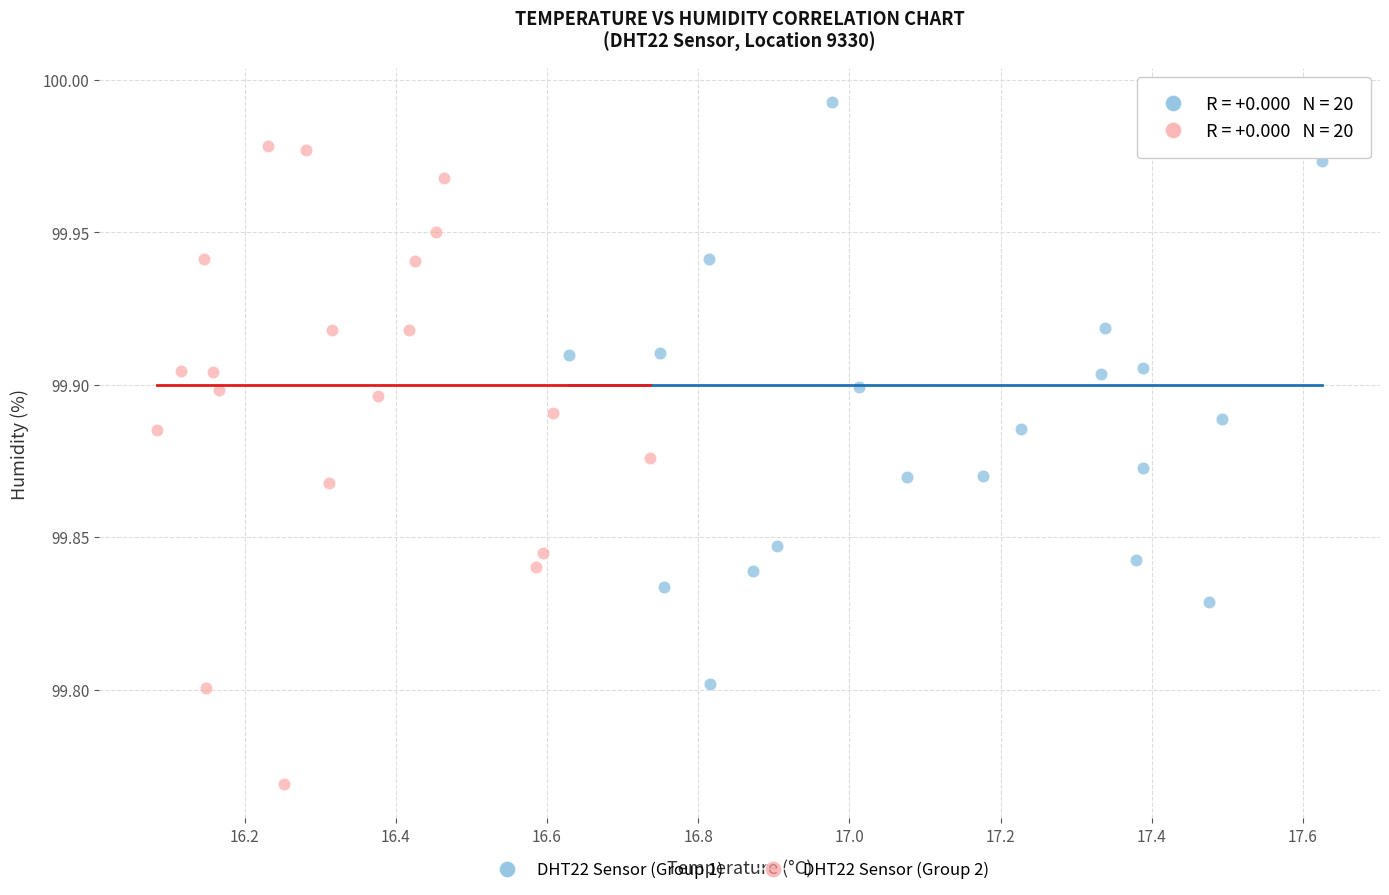

Which series reaches the maximum Y coordinate?

DHT22 Sensor (Group 1)